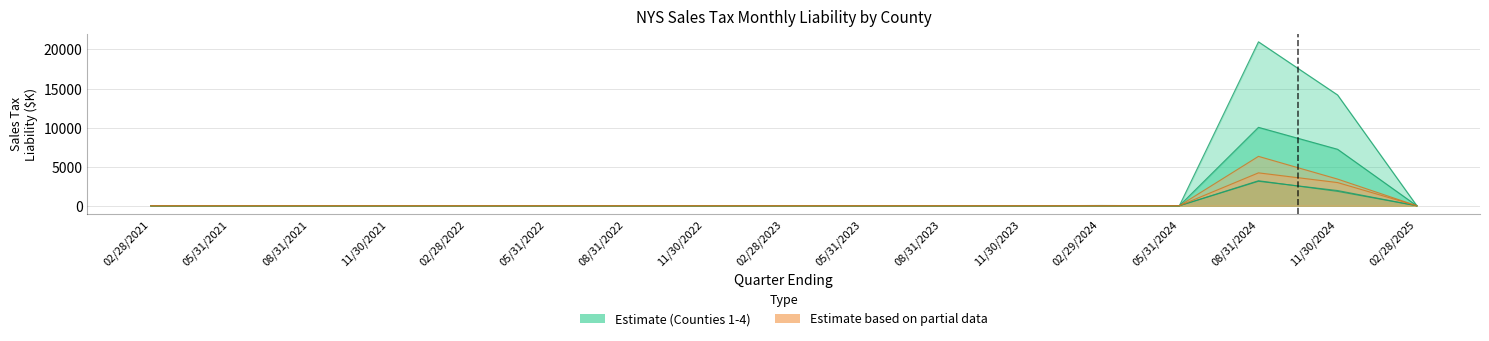

Reading right to left, extract all data points from this chart.

Albany County: 21.3	14172.5	20973.2	0.0	0.0	0.0	0.0	0.0	10.8	0.0	1.5	0.0	16.6	0.0	0.0	0.0	2.5
Broome County: 7.7	7225.1	10032.7	0.0	0.0	4.0	2.5	0.0	0.2	3.4	4.9	0.0	1.8	0.0	0.0	0.0	0.1
Cattaraugus County: 2.0	1948.9	3132.6	0.0	0.0	0.0	0.0	9.6	13.6	0.7	3.2	0.0	0.0	0.0	0.0	0.0	0.0
Cayuga County: 2.8	1842.1	3201.4	2.6	36.5	0.0	0.0	0.0	0.0	0.0	0.0	0.0	0.0	0.1	0.0	0.0	0.2
Chautauqua County: 5.0	3413.3	6319.8	0.0	0.0	0.0	0.0	0.0	0.0	1.0	0.0	0.0	0.0	0.0	0.0	0.0	0.3
Chemung County: 2.8	2968.5	4210.8	2.5	0.0	0.0	0.0	0.0	0.0	0.0	0.0	0.0	0.0	0.0	0.0	0.0	0.2